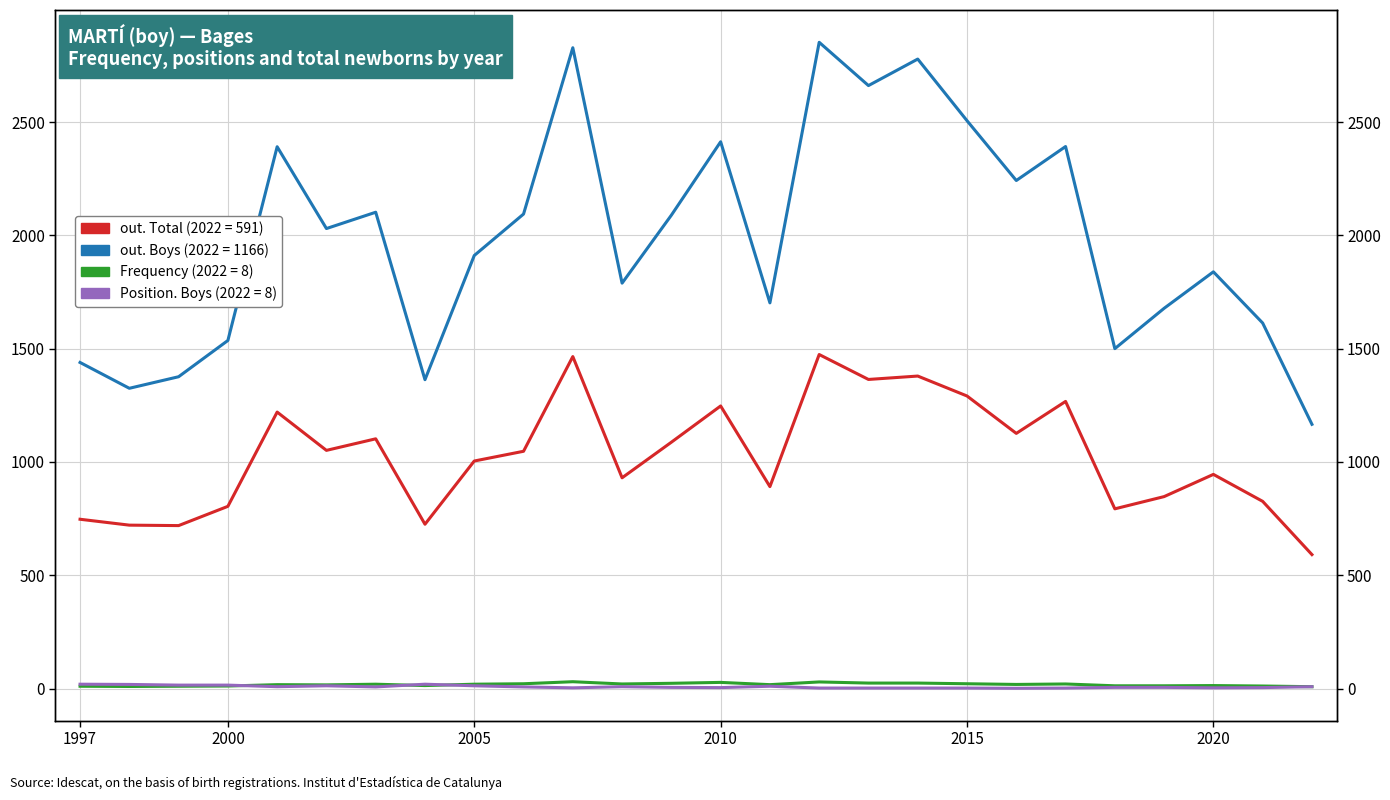

True or false: Frequency and out. Boys cross at least once.

False